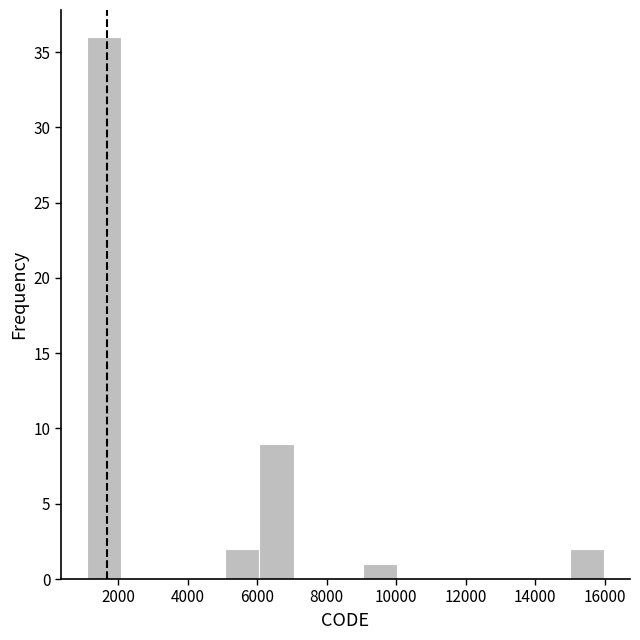

How tall is the bar that spans 5000 to 6000 on the x-axis? Neither the bar edges nor the heights are printed on the chart, so give them approximately, as read against the axes.

2